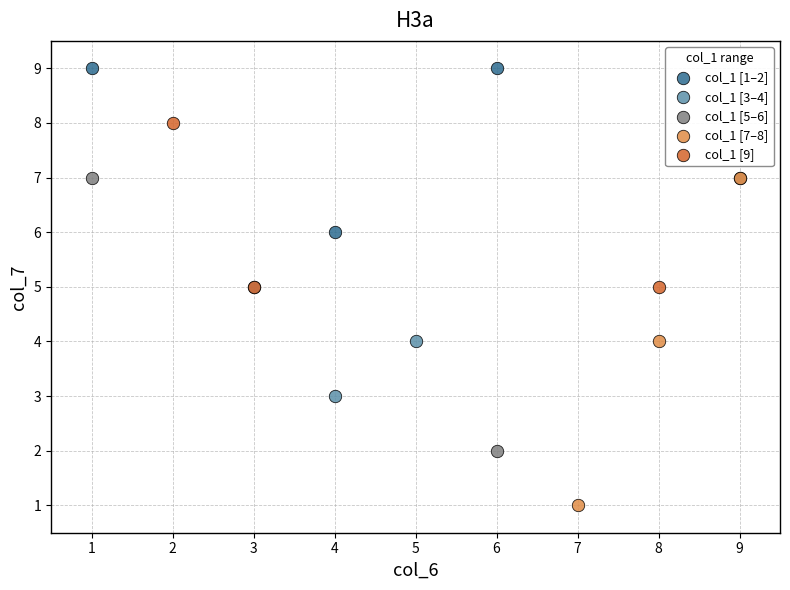

Which series reaches the minimum Y coordinate?

col_1 [7–8]